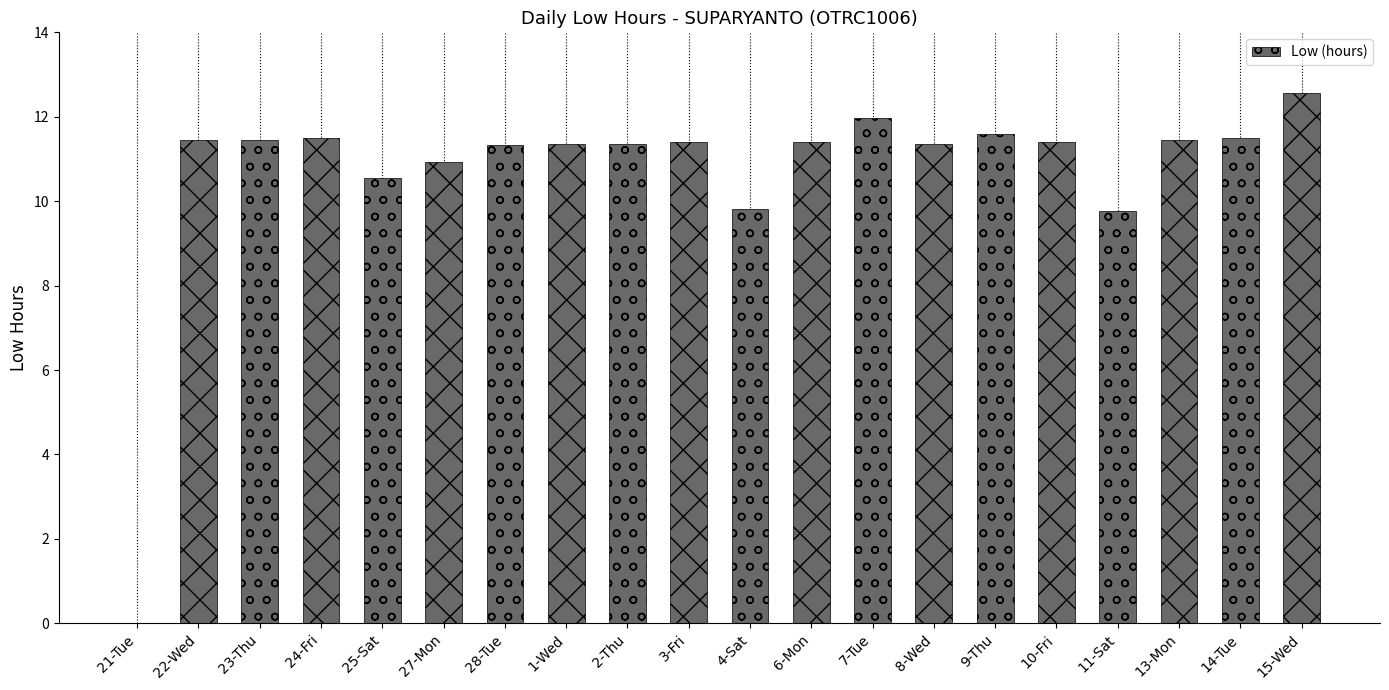

How many distinct data groups are displayed?

1